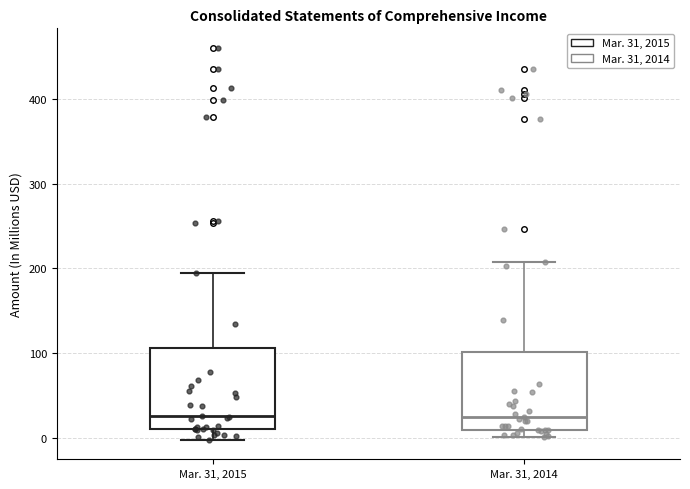

Reading left to right, read every box against the y-axis: the position of its median line, the range the box covers, and the ends of its whiskers. The values are not printed on the chart, so give them approximately, as read against the axis.

Mar. 31, 2015: median 30, box 10 to 110, whiskers 0 to 200
Mar. 31, 2014: median 30, box 10 to 100, whiskers 0 to 210